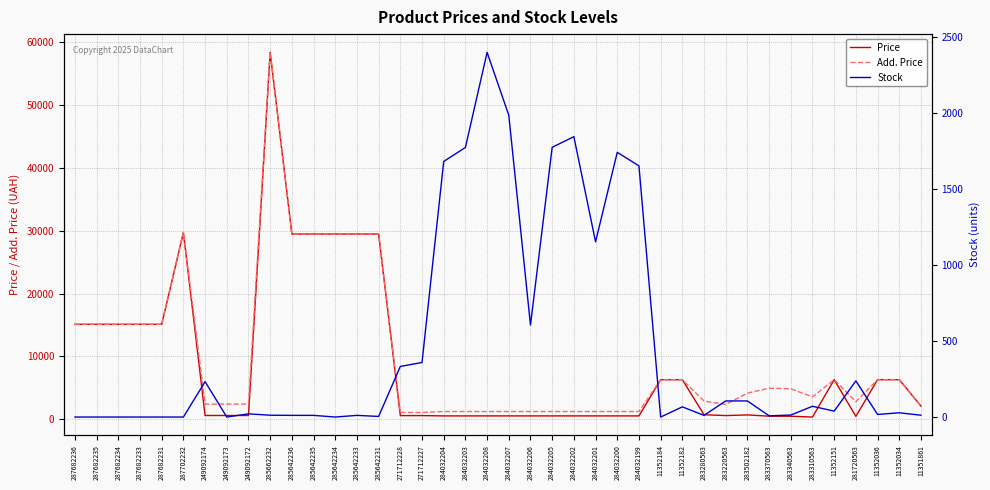

What is the label of the 38th point from the right?

287682234